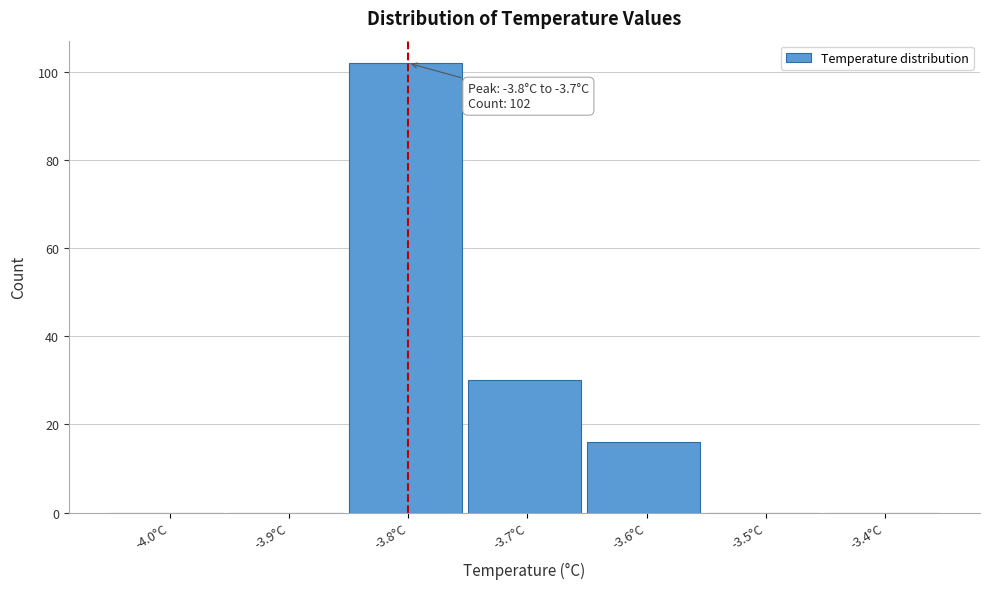

Reading left to right, transcribe all the data shown in this chart.

-4.0°C=0	-3.9°C=0	-3.8°C=102	-3.7°C=30	-3.6°C=16	-3.5°C=0	-3.4°C=0